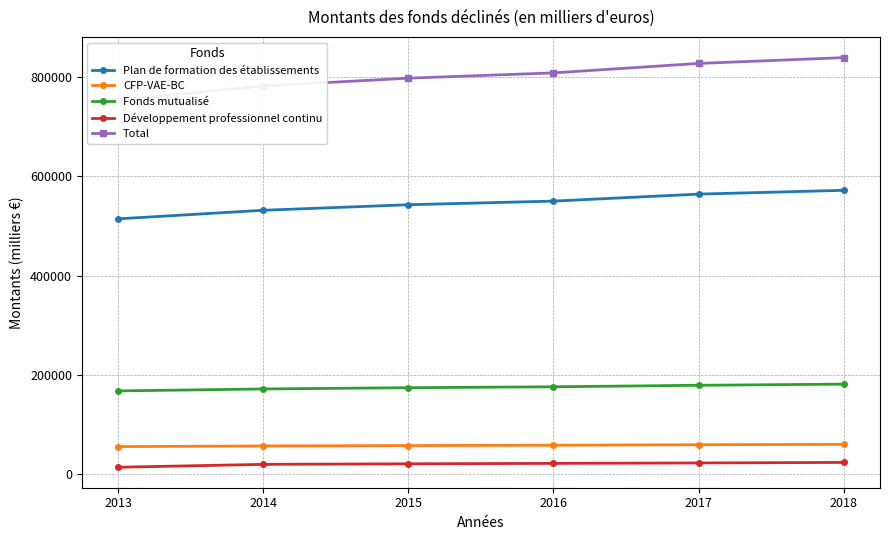

How many lines are shown in the chart?

5